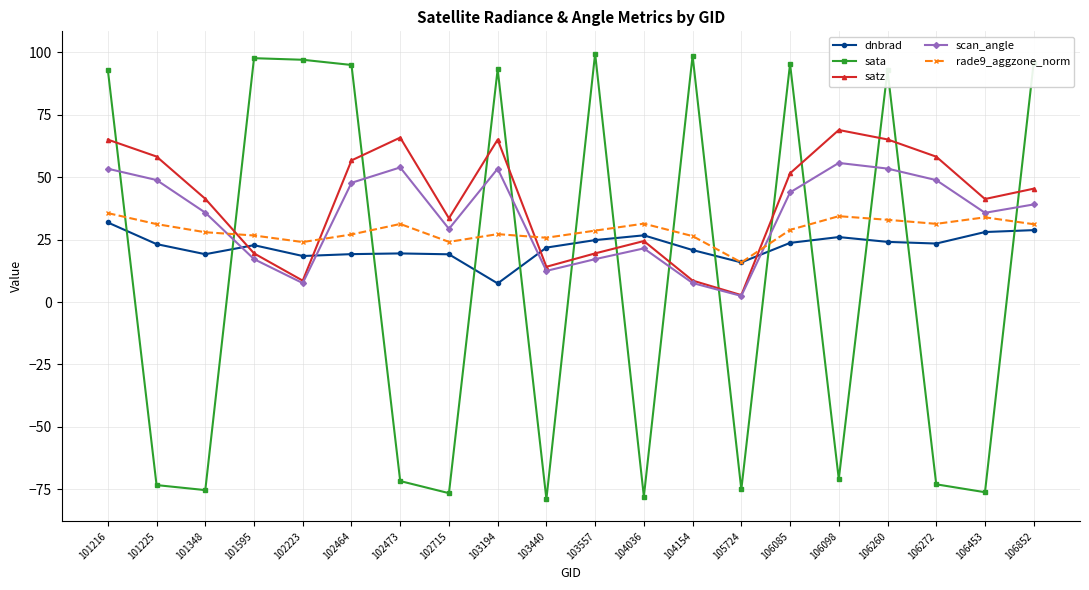

What is the lowest value of the dnbrad series?

7.5